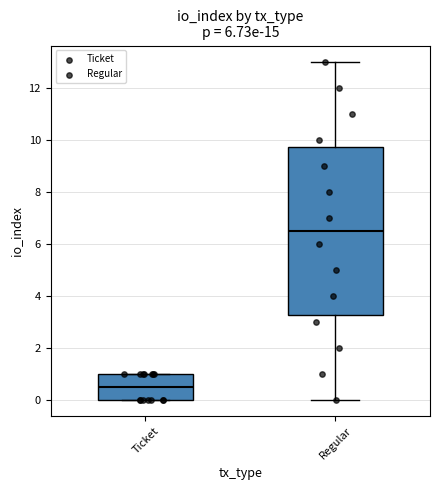

Reading left to right, read every box against the y-axis: the position of its median line, the range the box covers, and the ends of its whiskers. The values are not printed on the chart, so give them approximately, as read against the axis.

Ticket: median 0.6, box 0.0 to 1.0, whiskers 0.0 to 1.0
Regular: median 6.6, box 3.2 to 9.8, whiskers 0.0 to 13.0